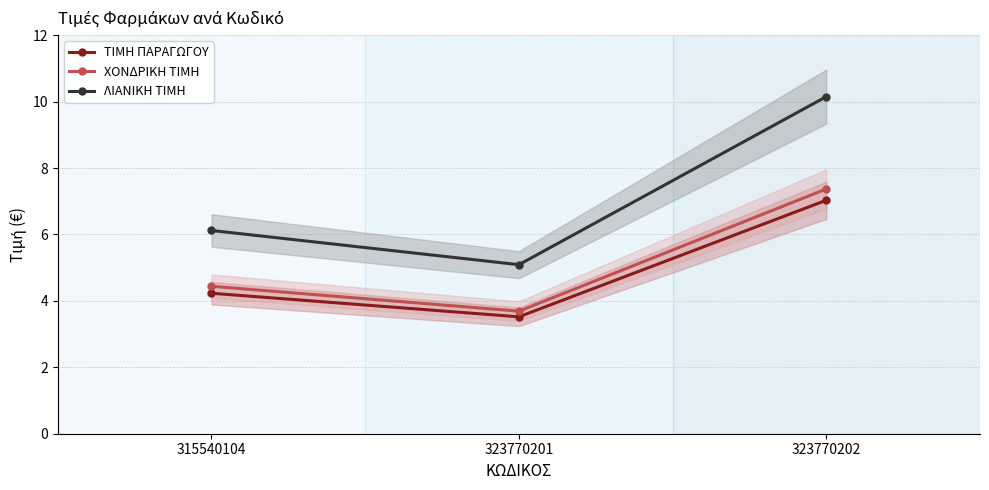

What is the maximum value shown in the chart?

10.2